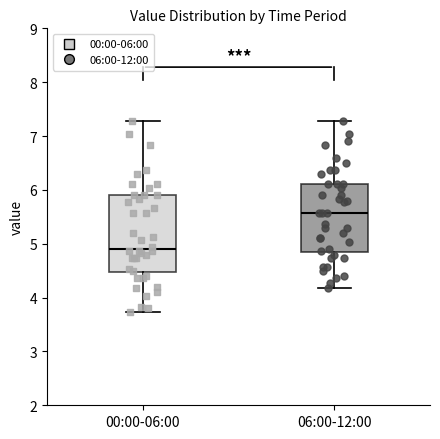

Which box's median line is the lowest?

00:00-06:00